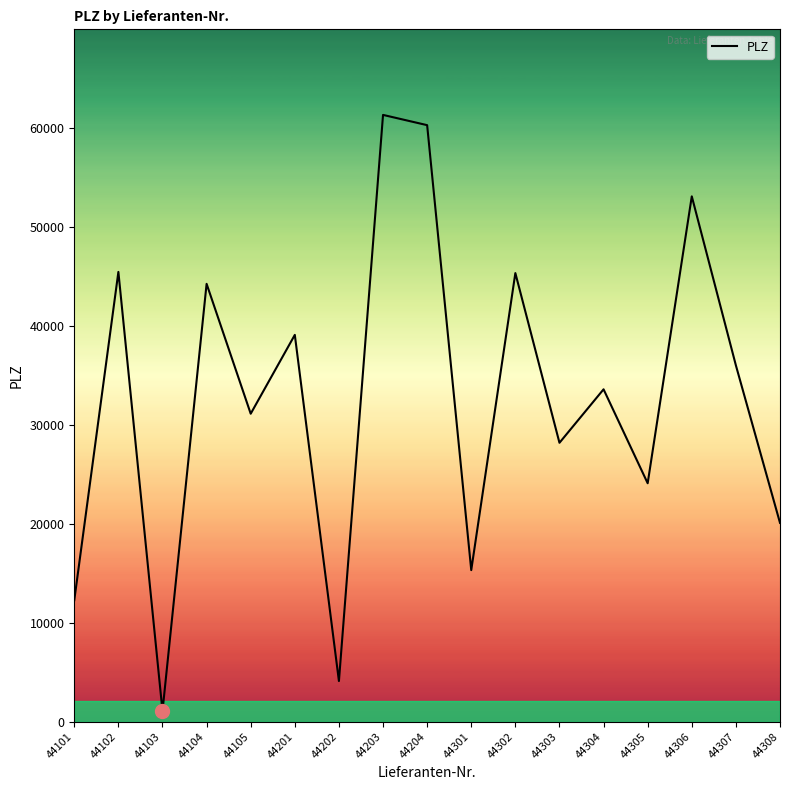

The chart shows a value of 36022 at 44307. True or false?

True